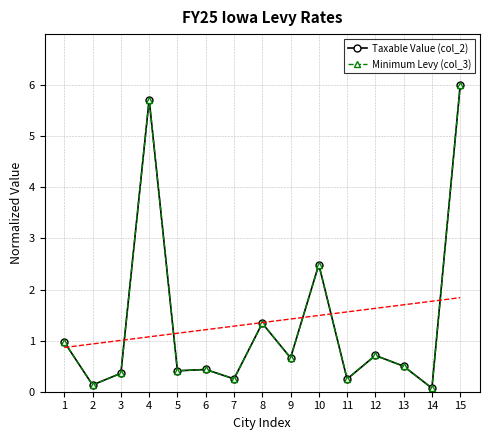

How many interior local valleys does the Taxable Value (col_2) series have?

6